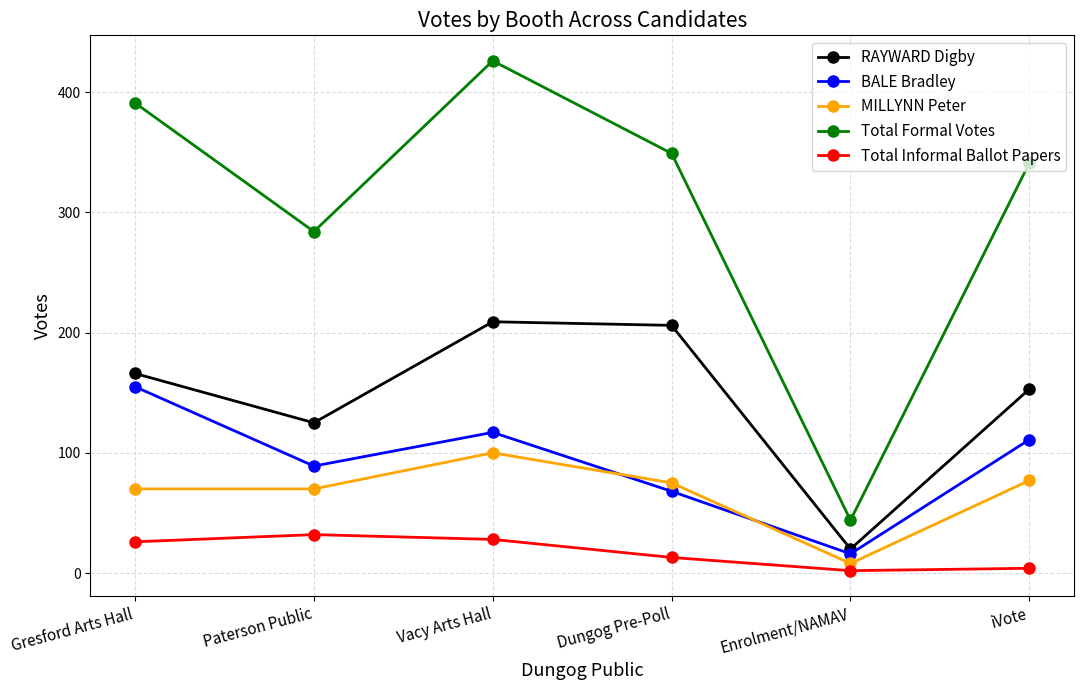

At which category is the sum across all series the highest?

Vacy Arts Hall